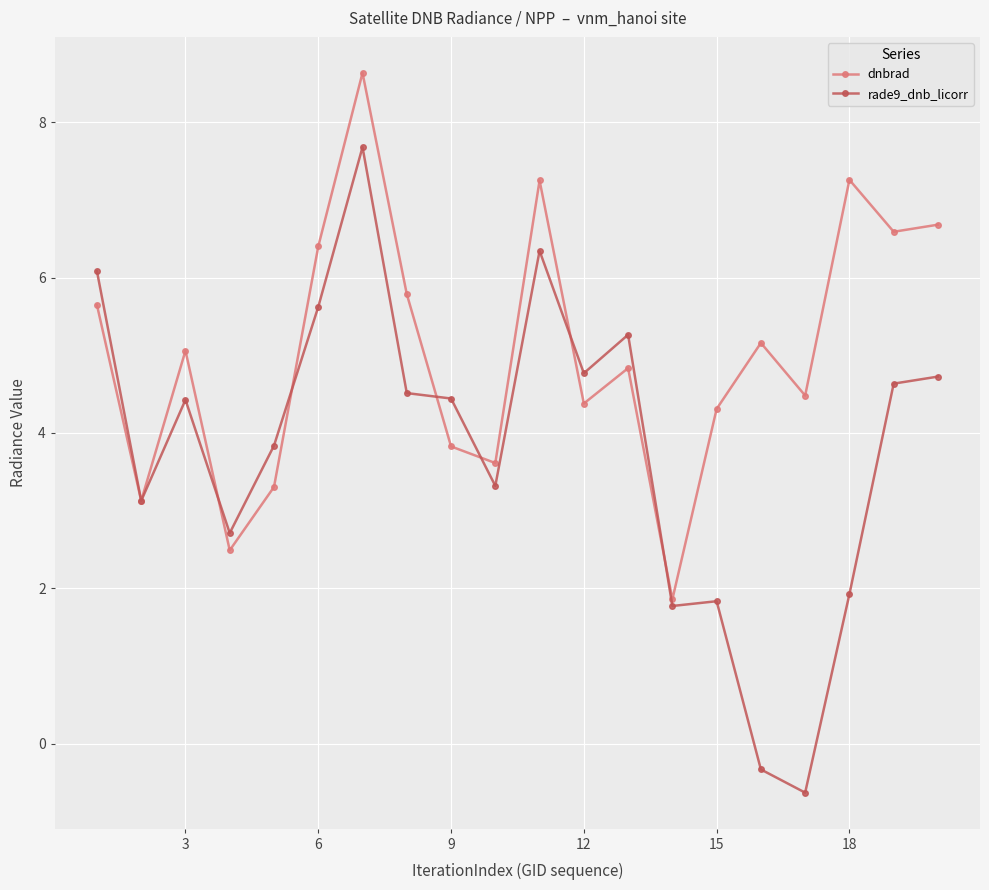

After their last crossing, which series has the higher values: dnbrad or rade9_dnb_licorr?

dnbrad